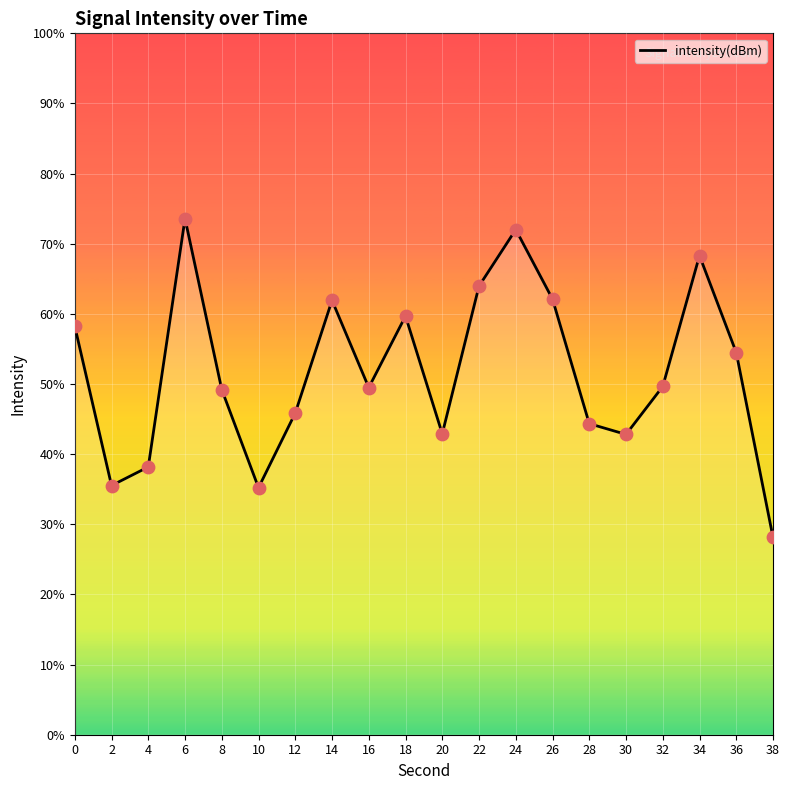

Which has a higher value, 30 or 16?

16